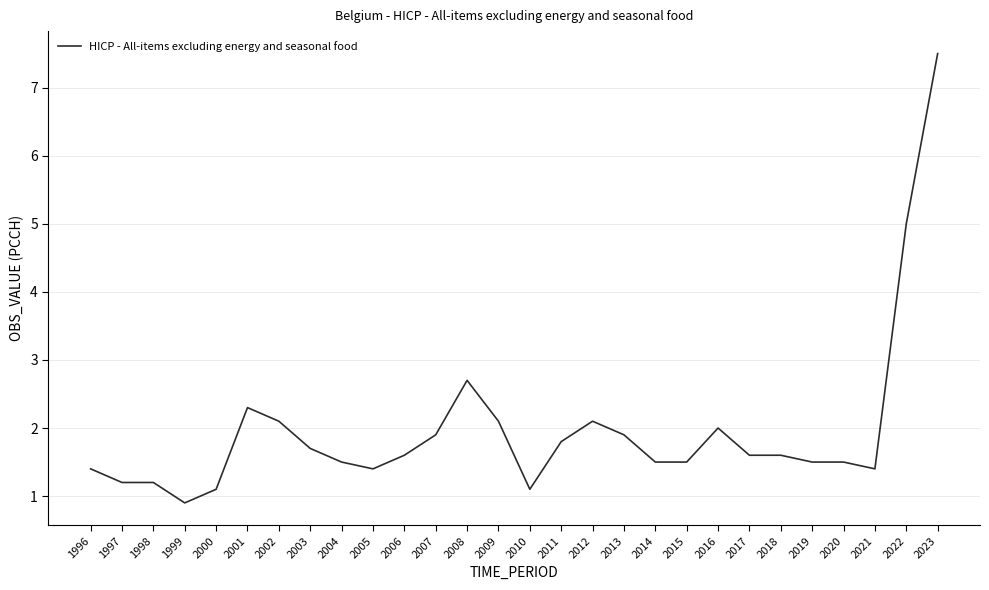

What is the difference between the maximum and minimum values?

6.6